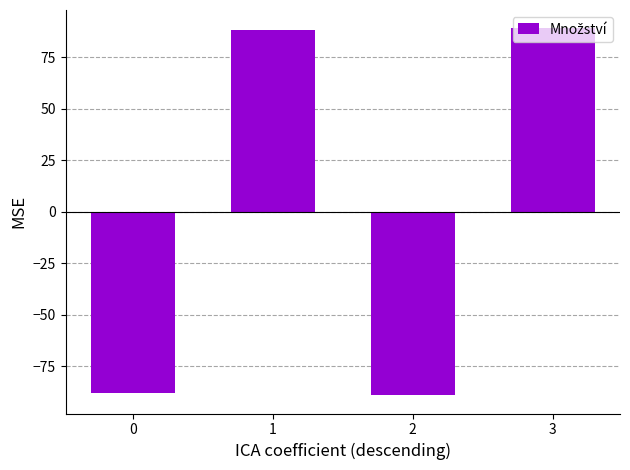

Reading left to right, transcribe all the data shown in this chart.

-88	88	-89	89